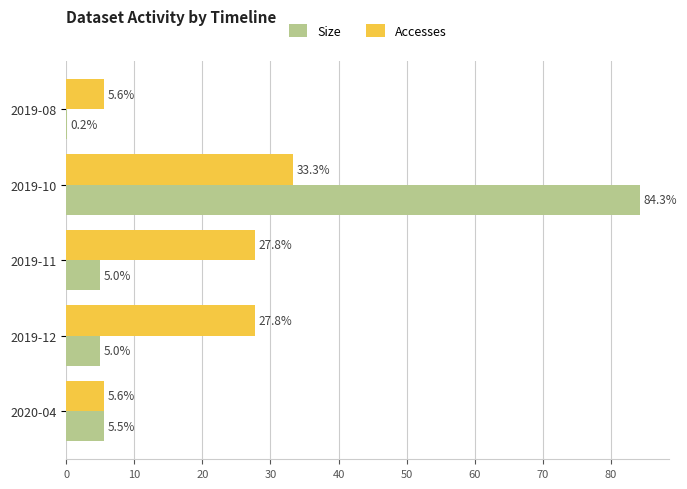

At which label is Size closest to 42?

2020-04